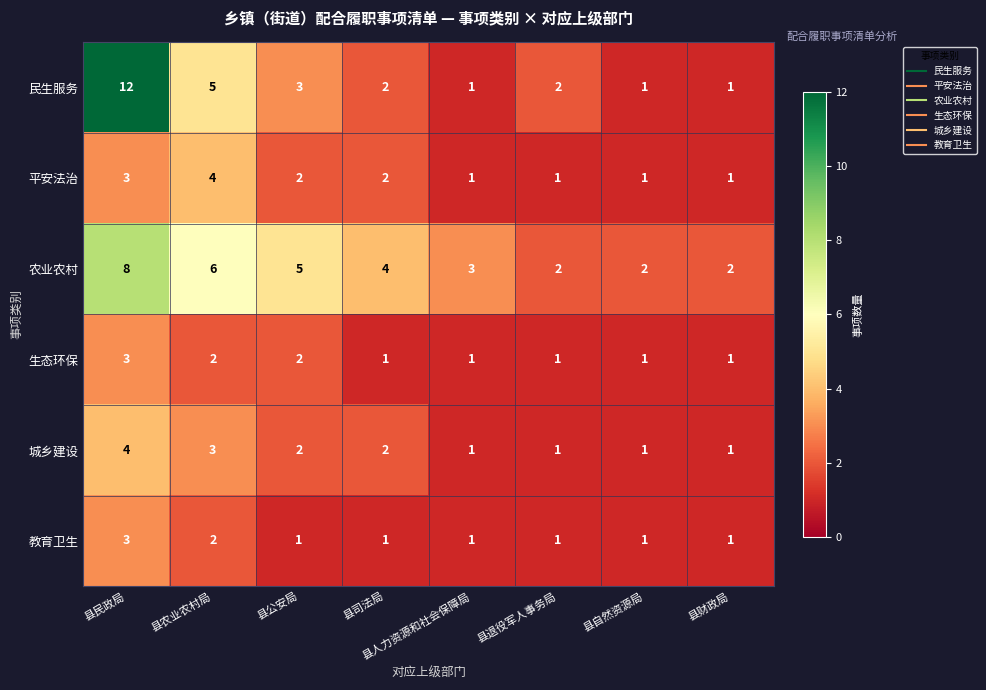

What is the sum of all 农业农村 values?

32